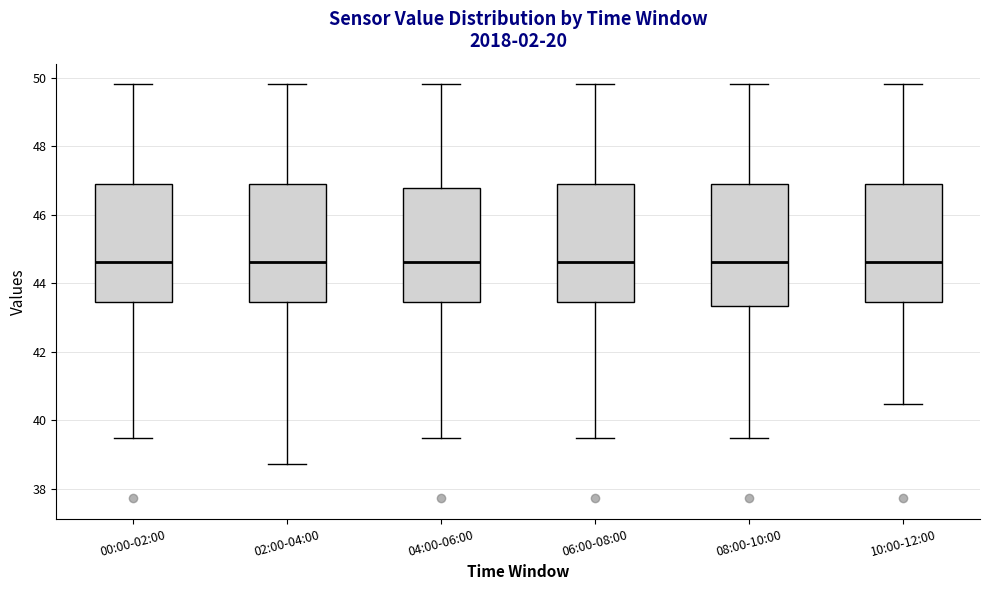

Reading left to right, read every box against the y-axis: the position of its median line, the range the box covers, and the ends of its whiskers. The values are not printed on the chart, so give them approximately, as read against the axis.

00:00-02:00: median 44.6, box 43.4 to 47.0, whiskers 39.4 to 49.8
02:00-04:00: median 44.6, box 43.4 to 47.0, whiskers 38.8 to 49.8
04:00-06:00: median 44.6, box 43.4 to 46.8, whiskers 39.4 to 49.8
06:00-08:00: median 44.6, box 43.4 to 47.0, whiskers 39.4 to 49.8
08:00-10:00: median 44.6, box 43.4 to 47.0, whiskers 39.4 to 49.8
10:00-12:00: median 44.6, box 43.4 to 47.0, whiskers 40.4 to 49.8